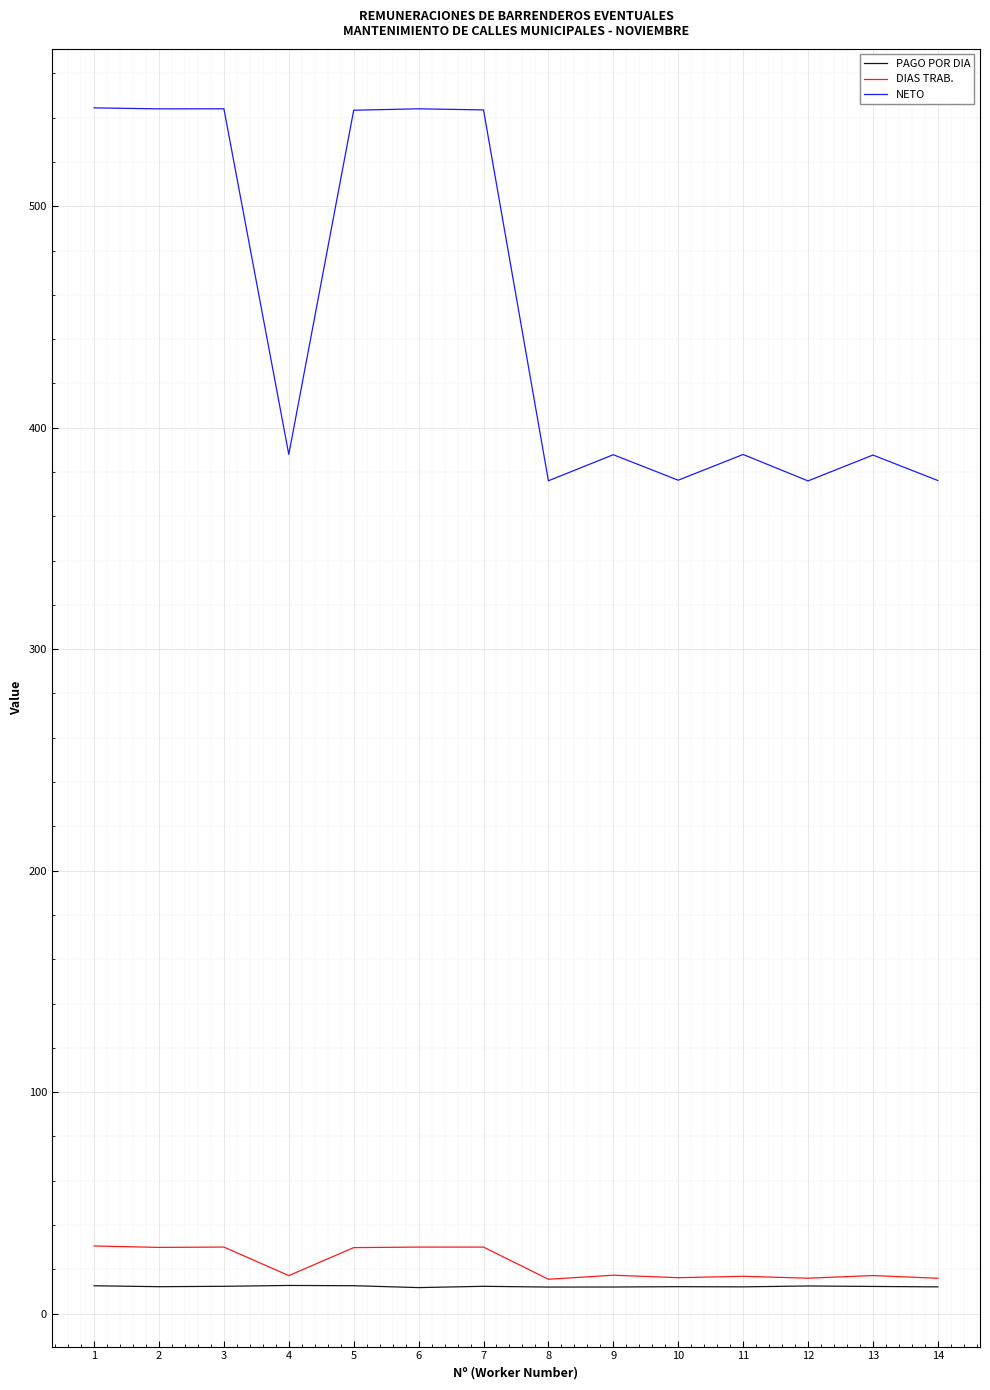

True or false: NETO has more than 1 points higher than both neighbors.

True